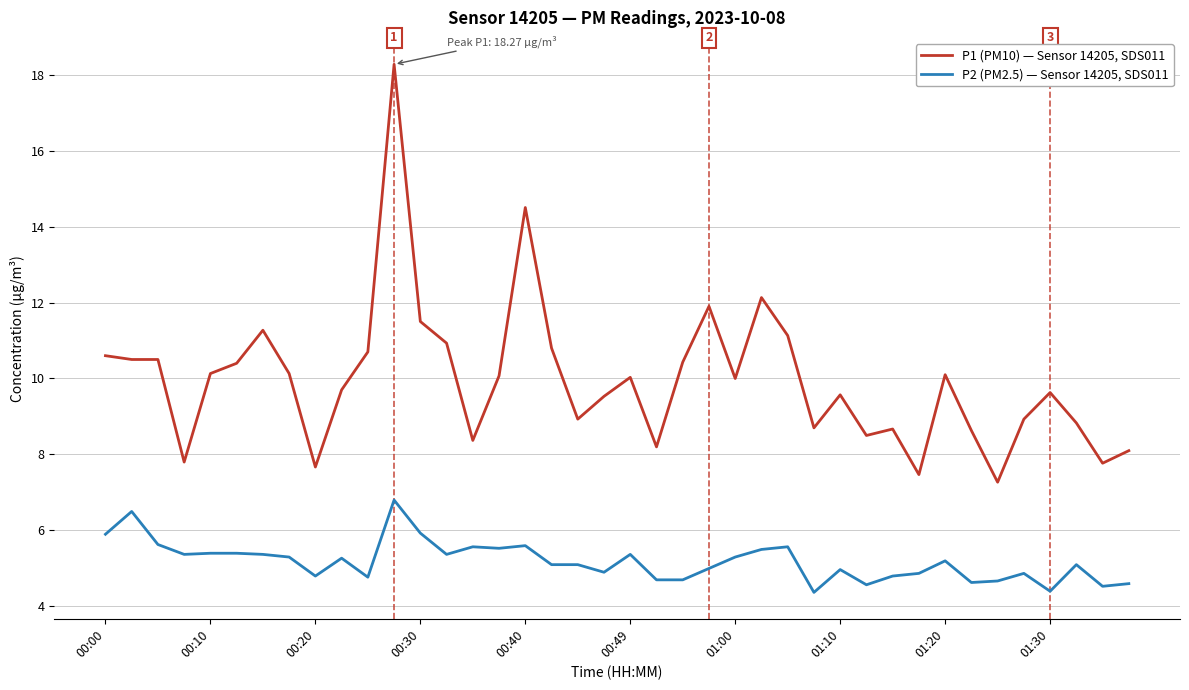

Which series has the largest total across all categories?

P1 (PM10) — Sensor 14205, SDS011